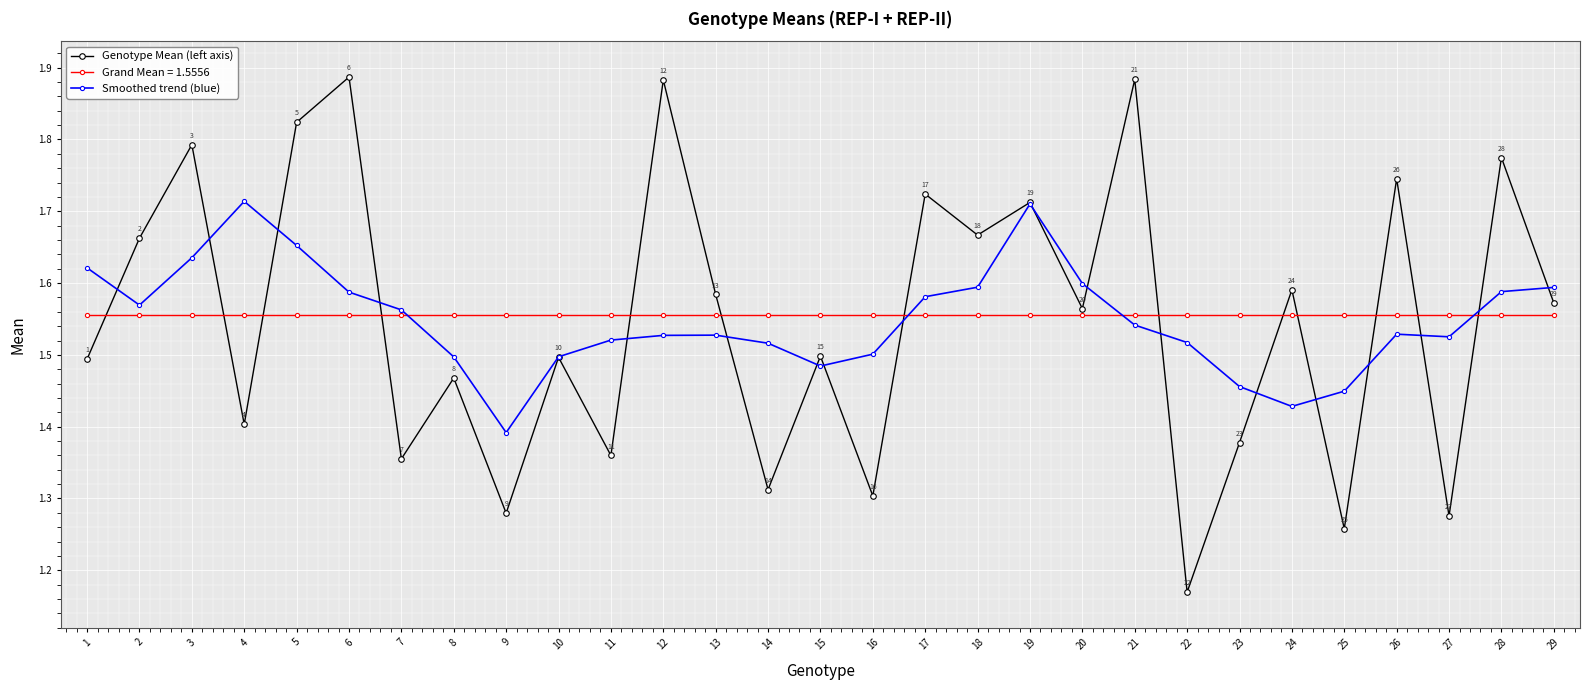

What is the sum of all Smoothed trend (blue) values?

44.9